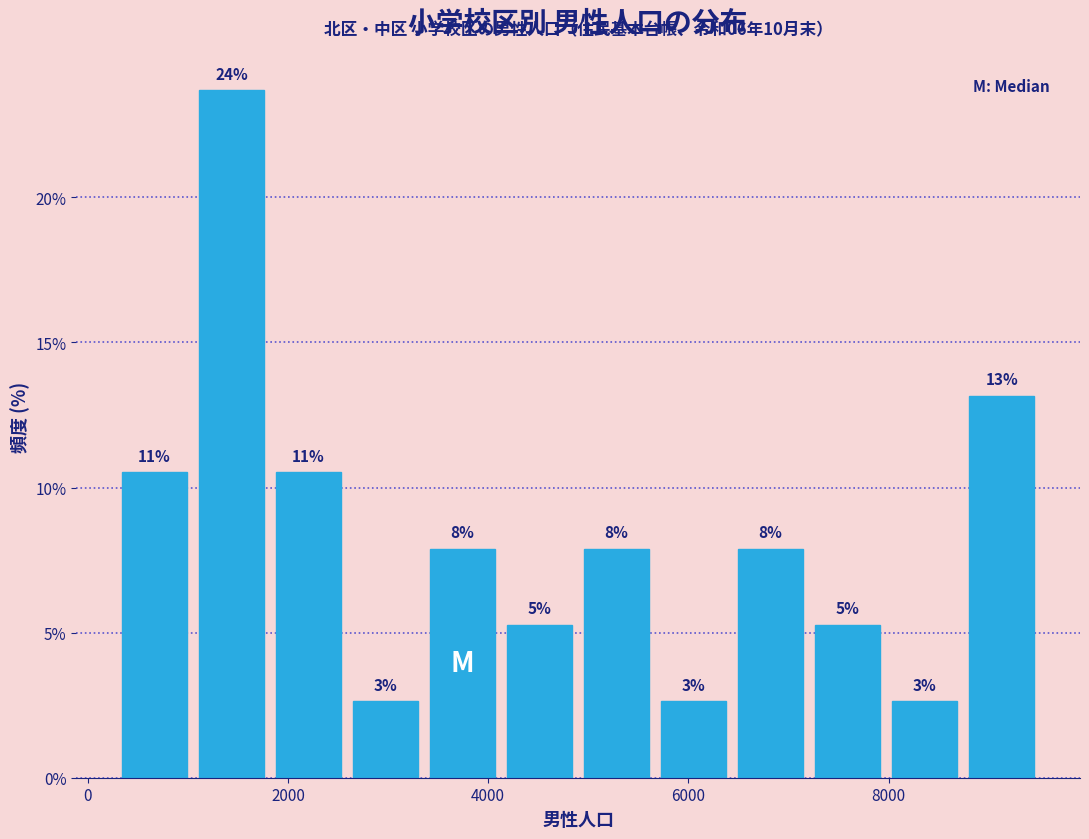

Around what value on the x-axis is the tallest bar? Give the approximate position of its centre, as read against the axis.

1400